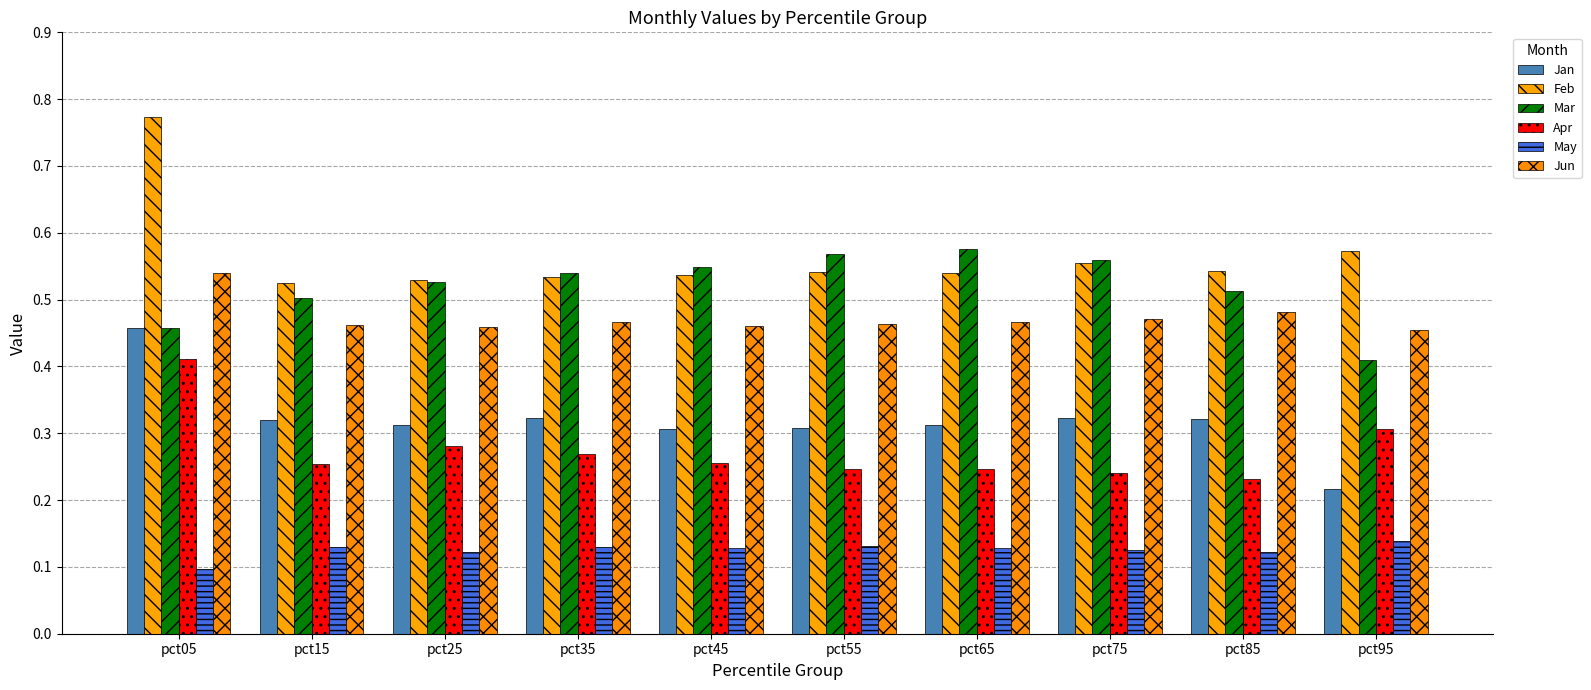

How many groups of bars are there?

10